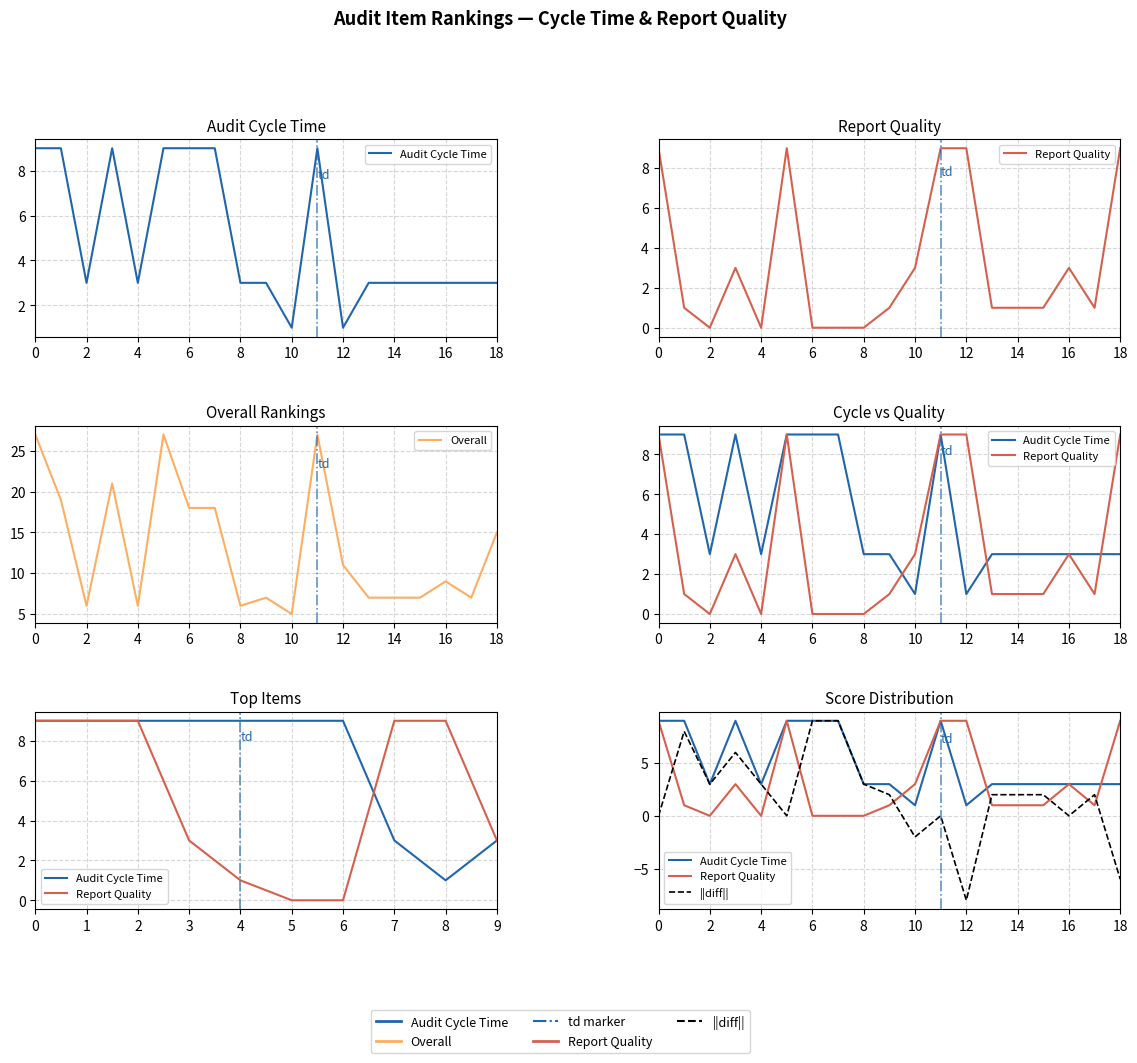

What is the label of the 2nd point from the left?

2